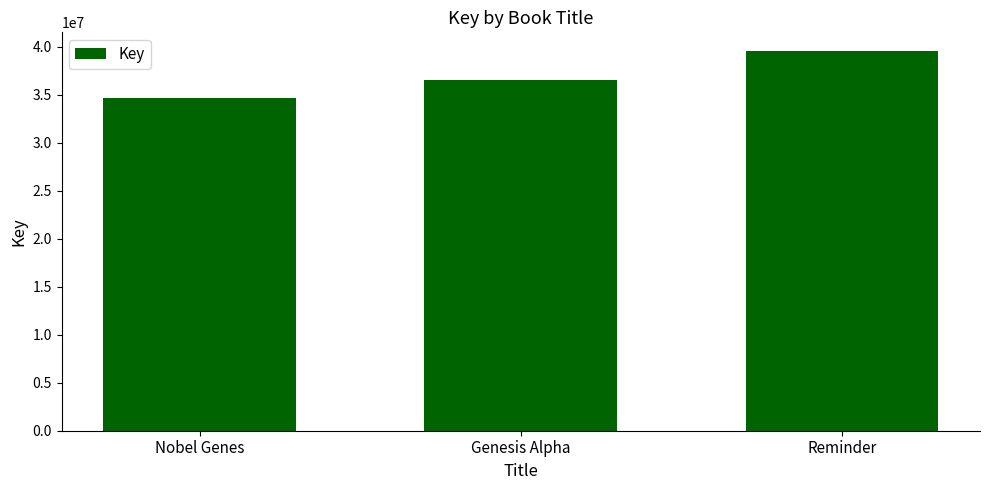

What is the minimum value shown in the chart?

34673037